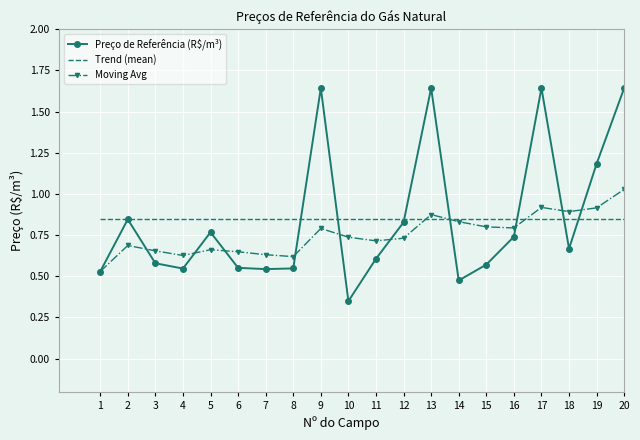

At how many categories does at least one series exceed 0?

20